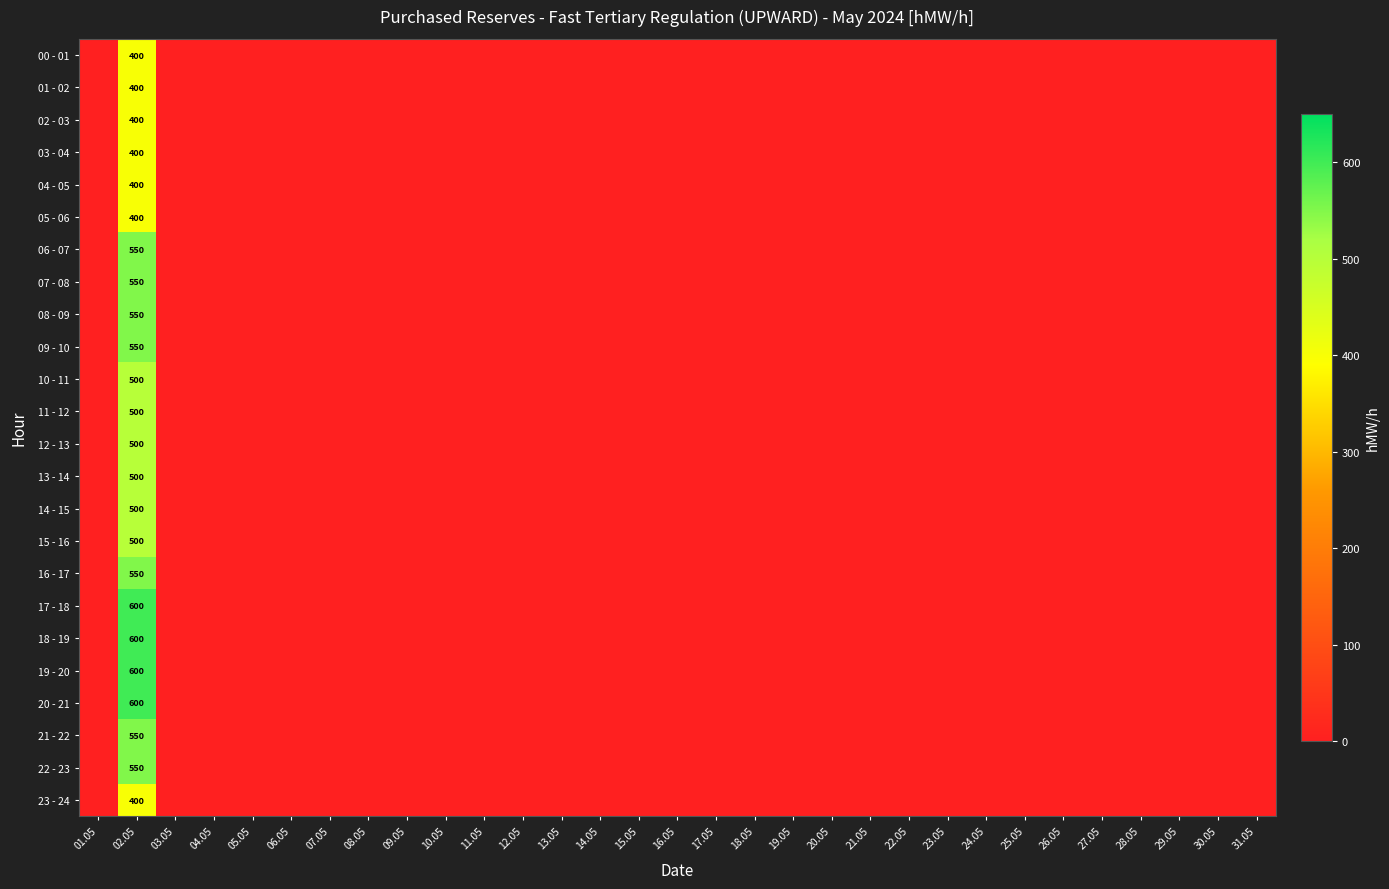

What is the difference between the maximum and minimum values in the 02 - 03 series?

400